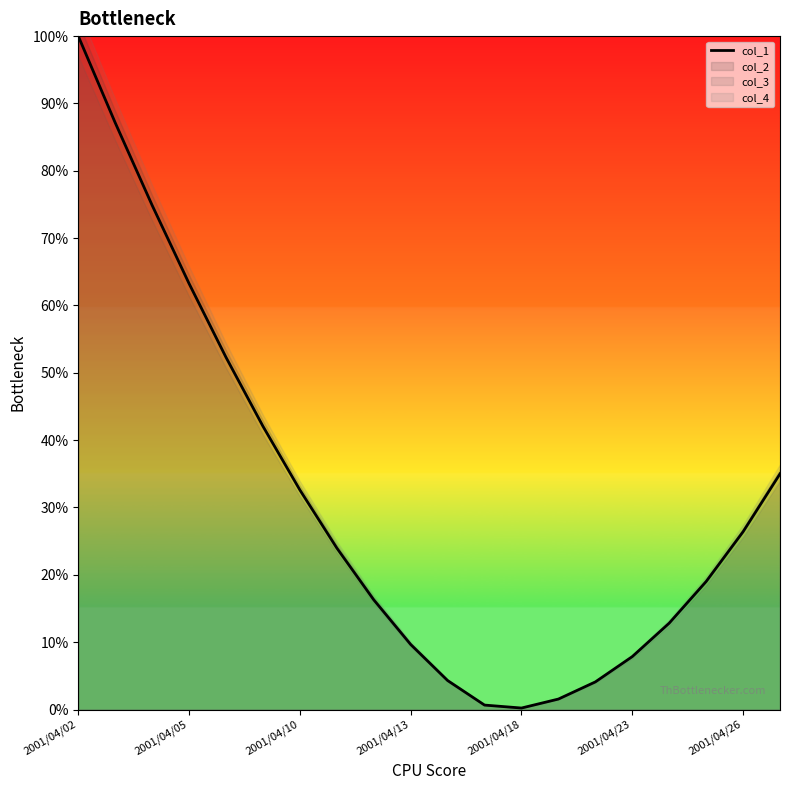

What is the maximum value for col_1?

100.0